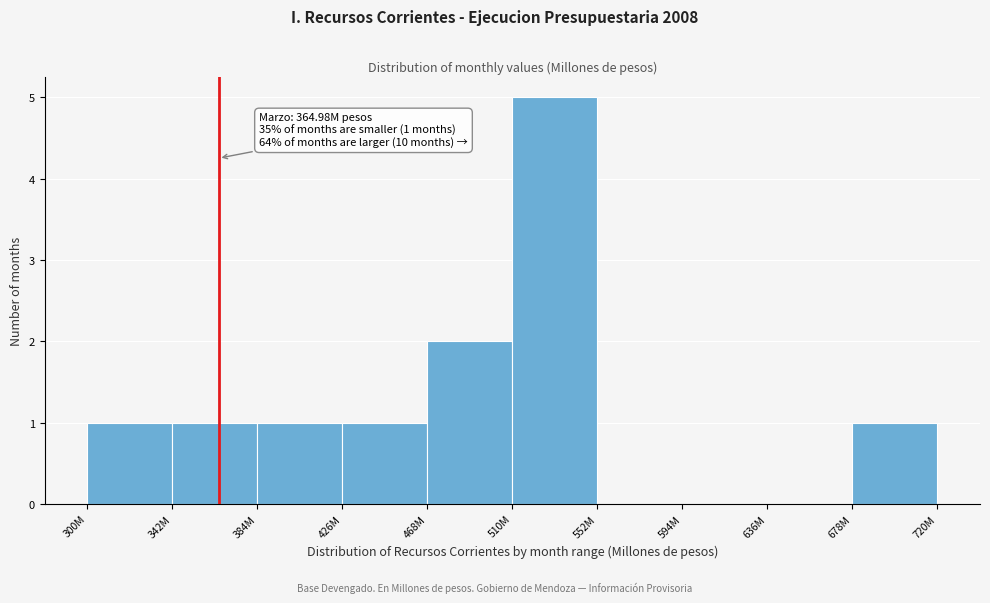

Reading left to right, list all the values displayed in this chart.

300M=1	342M=1	384M=1	426M=1	468M=2	510M=5	552M=0	594M=0	636M=0	678M=1